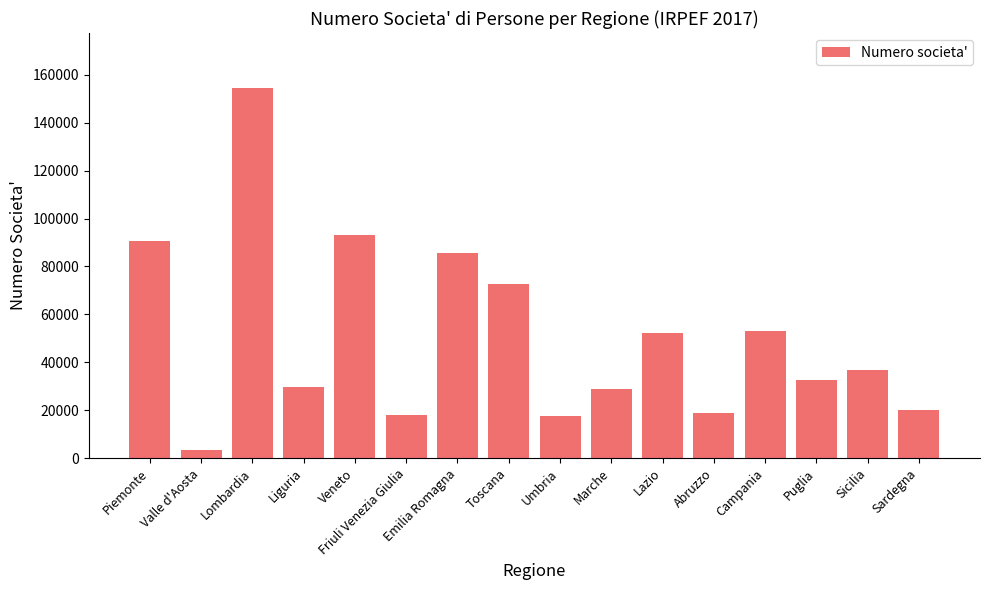

What is the value of the 13th bar from the left?

53107